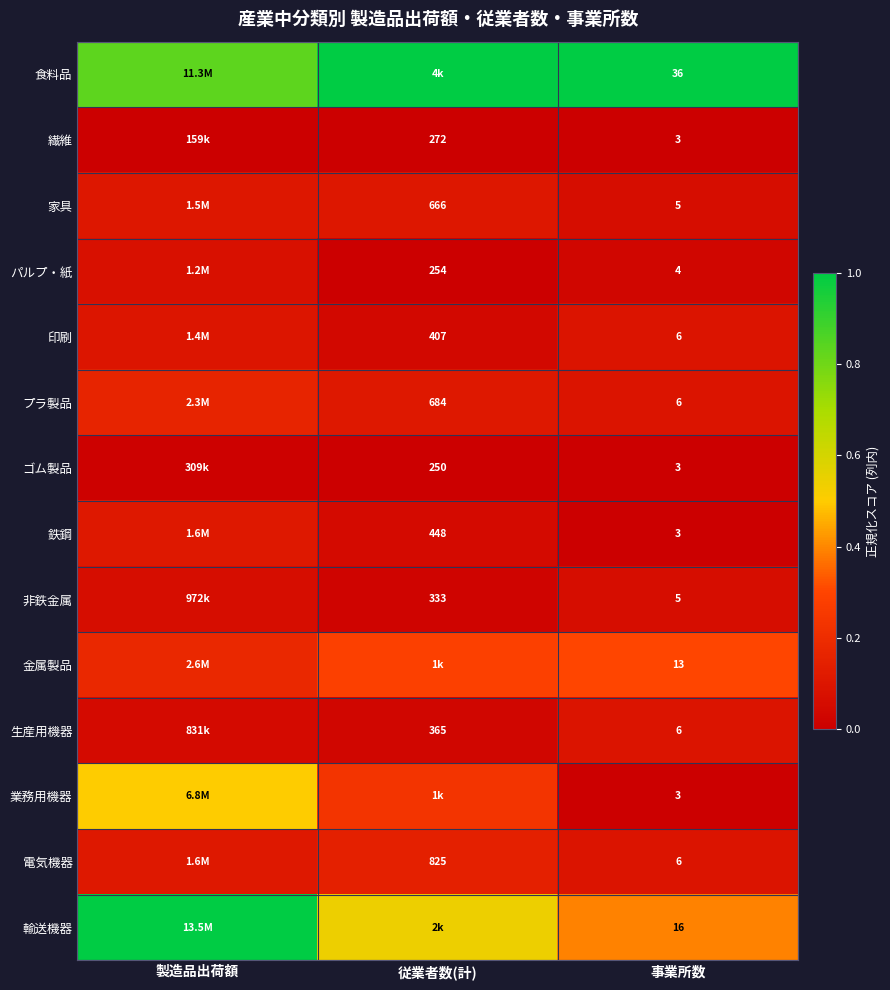

What is the maximum value for 鉄鋼?

0.1